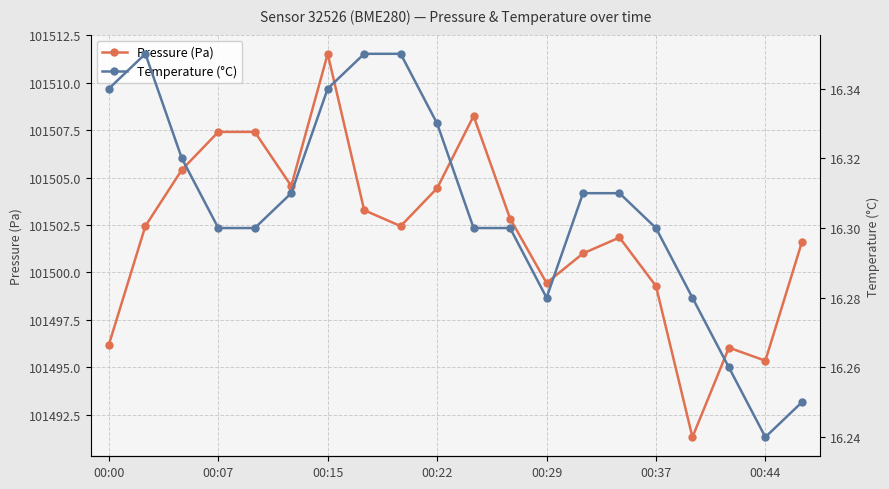

True or false: Pressure (Pa) has more than 1 points higher than both neighbors.

True